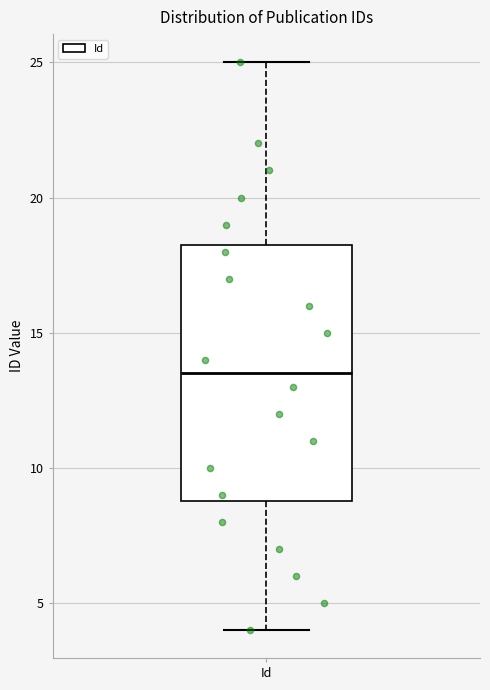

Where does the upper whisker of the box for Id end on the y-axis? The values are not printed on the chart, so give them approximately, as read against the axis.

25.0